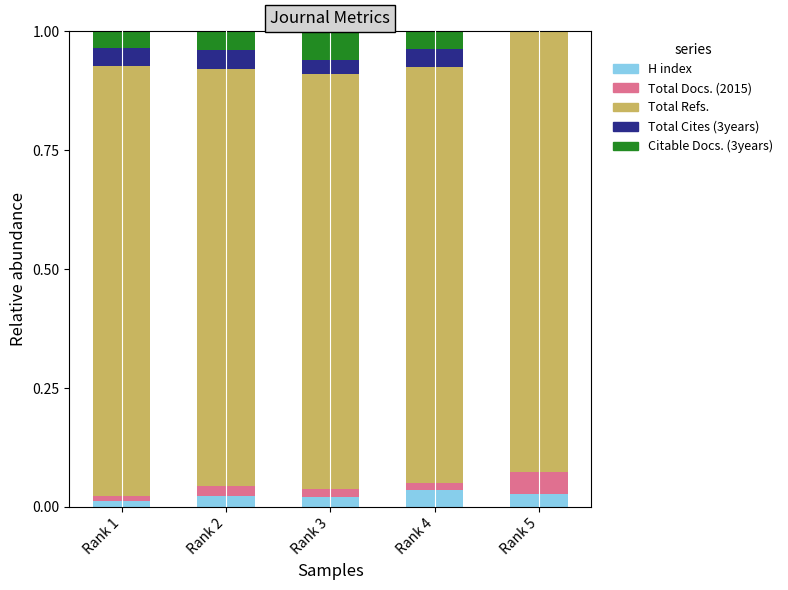

What is the total value across all series at Rank 5?

1.0